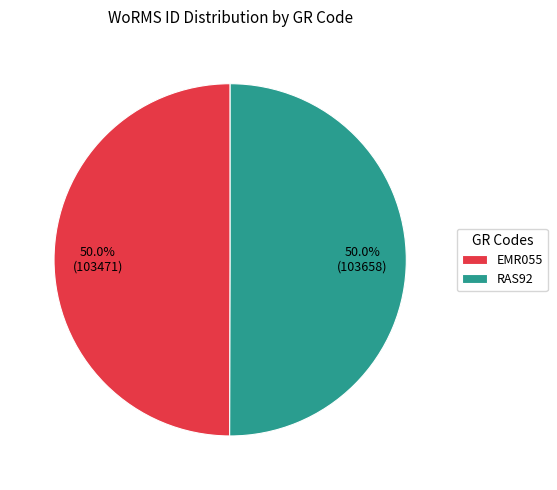

Is it true that EMR055 is 50% of the pie?

True